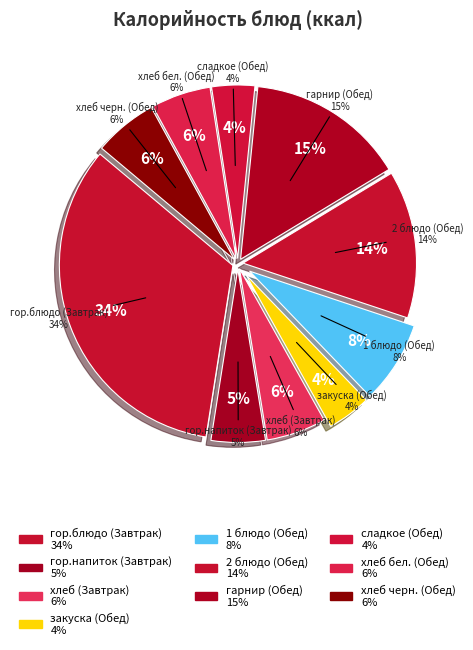

Is there a majority slice in this chart?

No